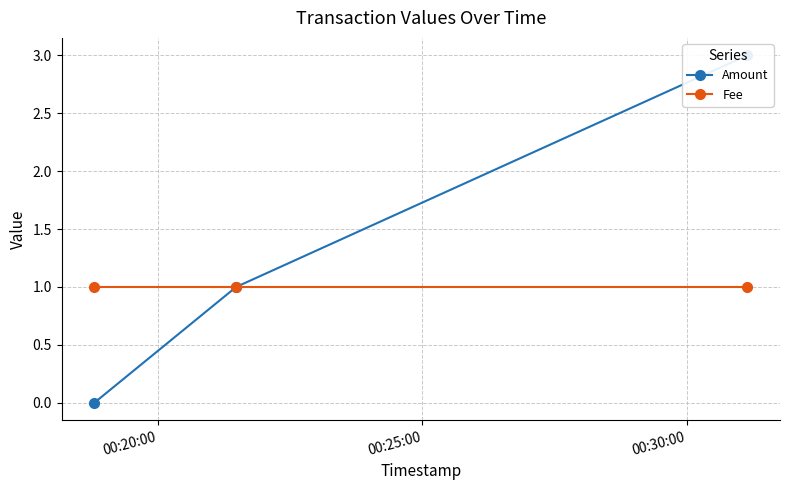

Rank the categories by Amount value from lowest to highest.

00:20:00, 00:25:00, 00:30:00